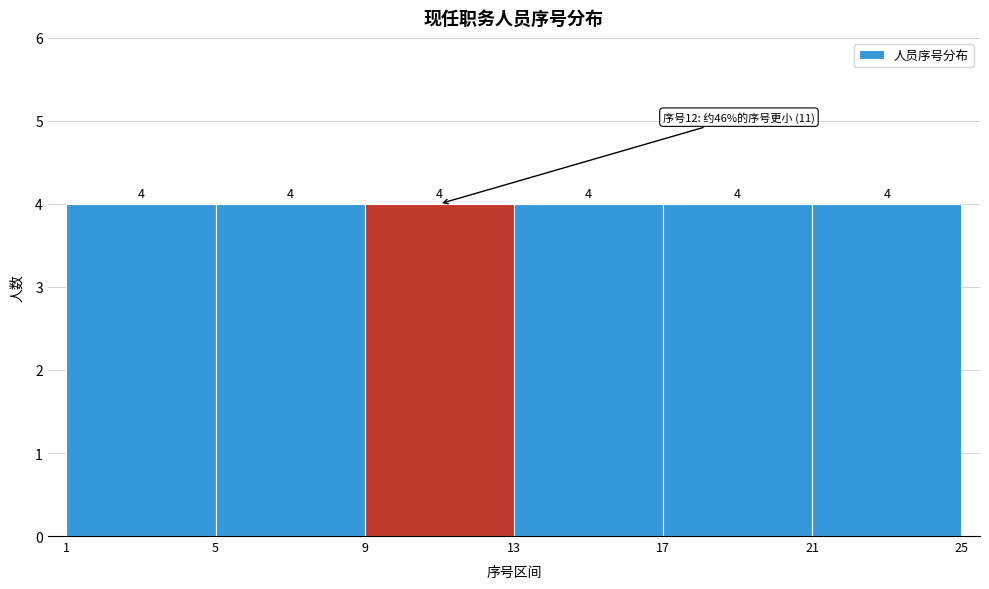

Reading left to right, list every bar in this chart as the range it spans on the x-axis followed by its height.

1 to 5: 4
5 to 9: 4
9 to 13: 4
13 to 17: 4
17 to 21: 4
21 to 25: 4